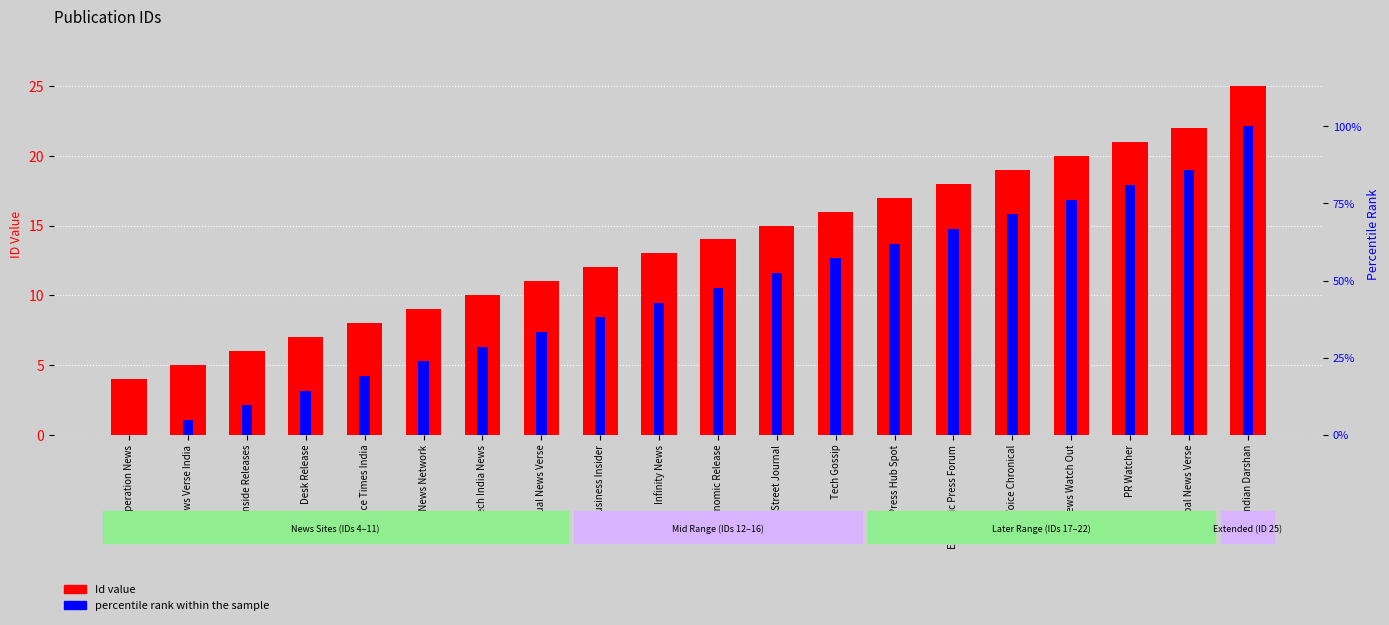

What is the label of the 3rd bar from the right?

PR Watcher